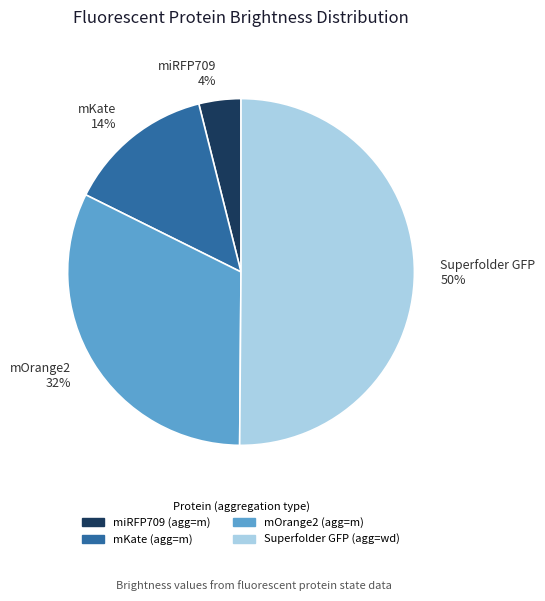

True or false: Superfolder GFP accounts for 50% of the total.

True